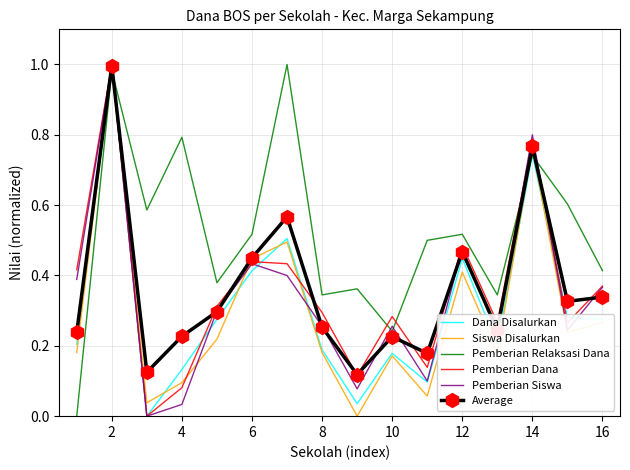

Which series has the largest total across all categories?

Pemberian Relaksasi Dana